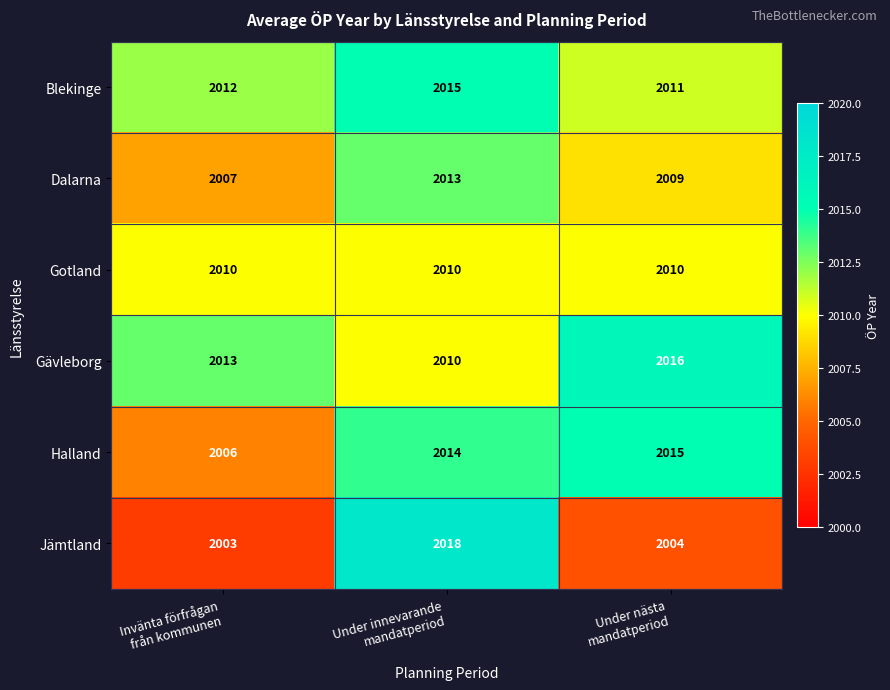

What is the total value across all series at Invänta förfrågan
från kommunen?

12051